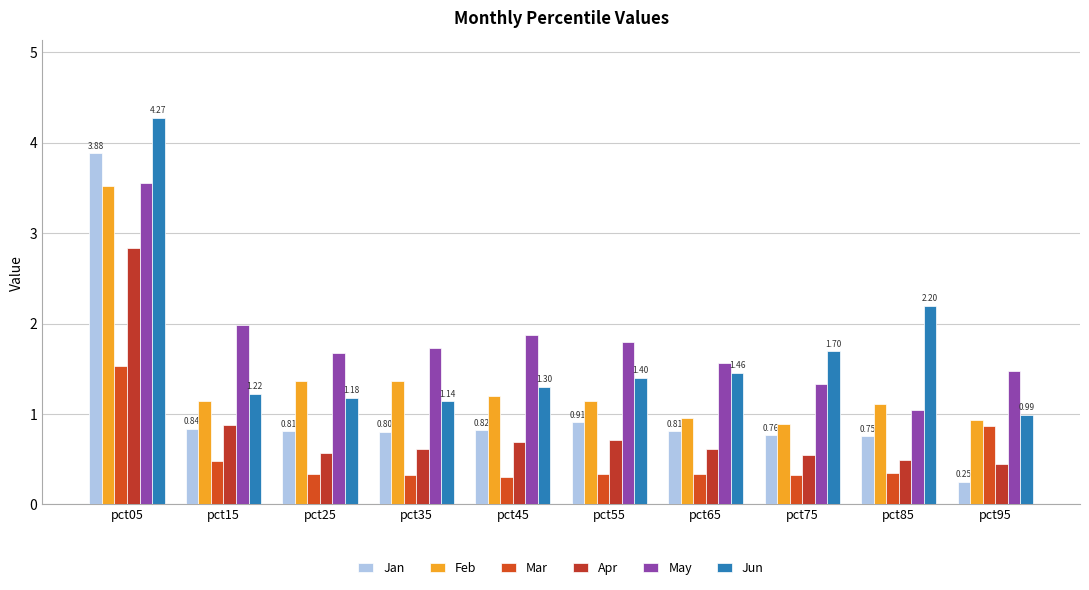

What is the value of the Jan bar at the 3rd from the left?

0.8